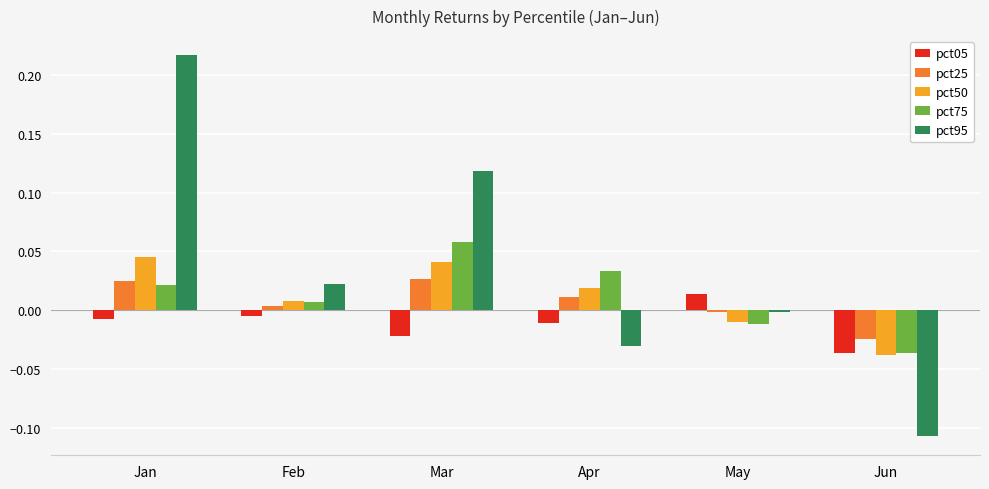

At which label does pct95 first exceed 0?

Jan